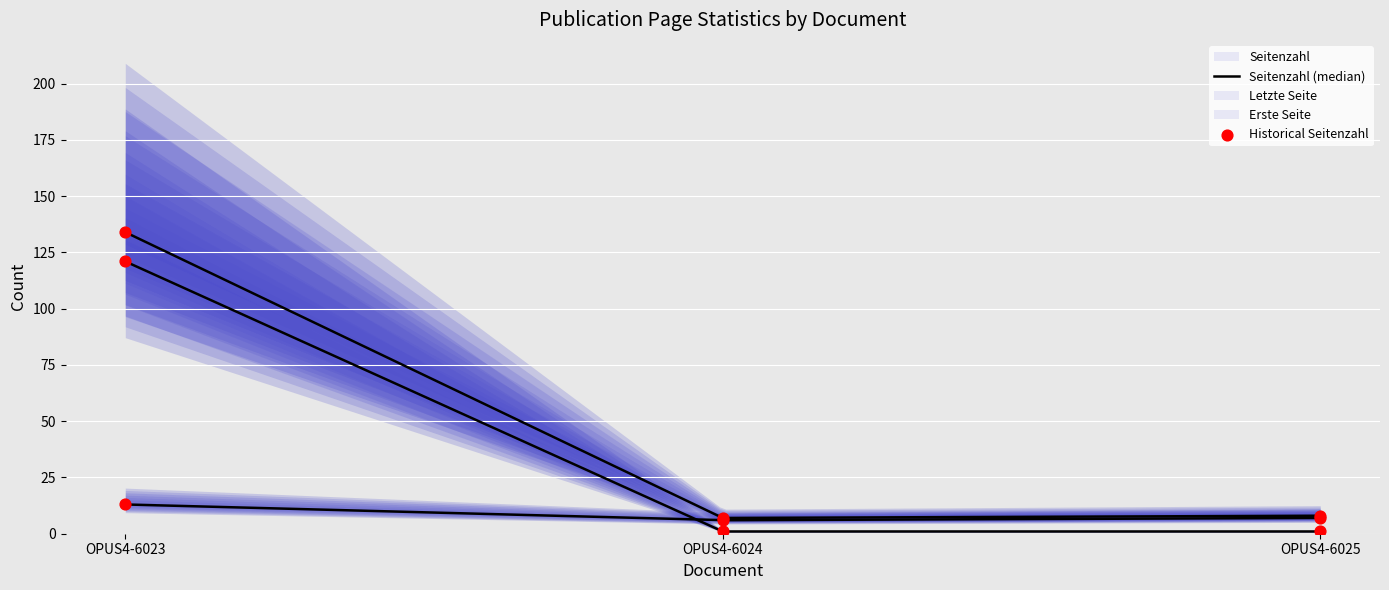

At how many categories does at least one series exceed 68?

1